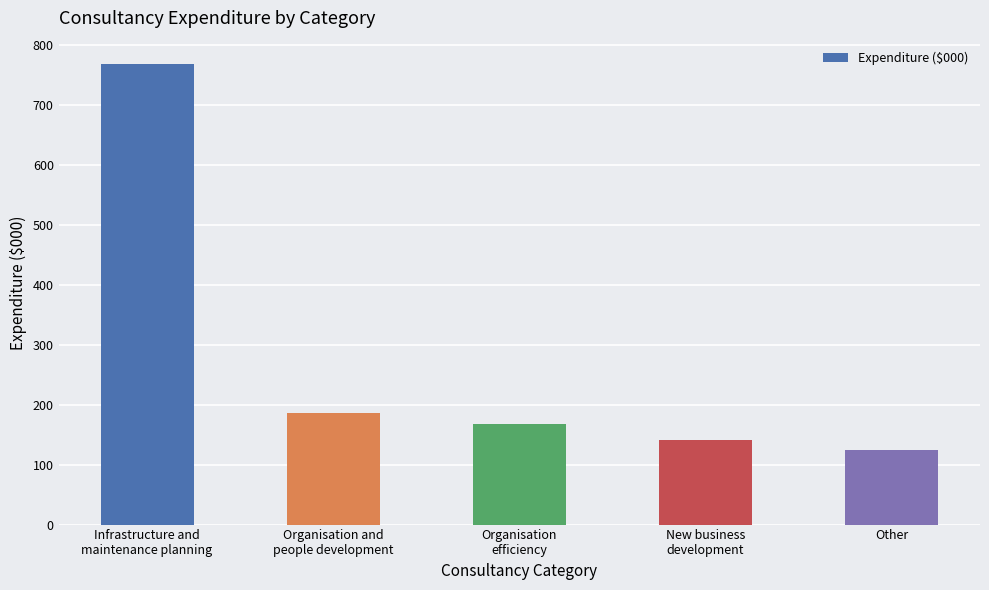

Count the number of categories in the chart.

5